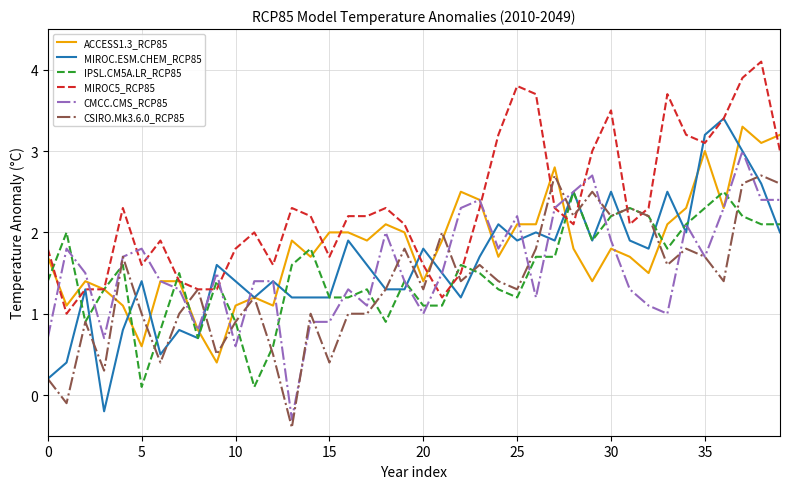

Which series has the largest total across all categories?

MIROC5_RCP85